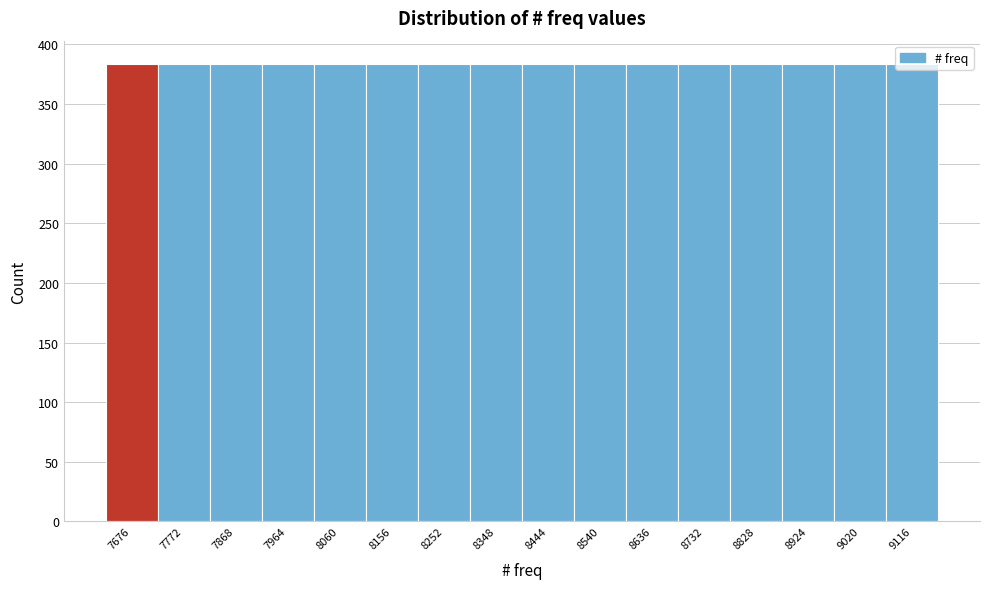

Reading left to right, transcribe this chart: for each bar, give the range it covers on the x-axis and its height. Neither the bar edges nor the heights are printed on the chart, so give them approximately, as read against the axes.

7630 to 7720: 385
7720 to 7820: 385
7820 to 7920: 385
7920 to 8010: 385
8010 to 8110: 385
8110 to 8200: 385
8200 to 8300: 385
8300 to 8400: 385
8400 to 8490: 385
8490 to 8590: 385
8590 to 8680: 385
8680 to 8780: 385
8780 to 8880: 385
8880 to 8970: 385
8970 to 9070: 385
9070 to 9160: 385